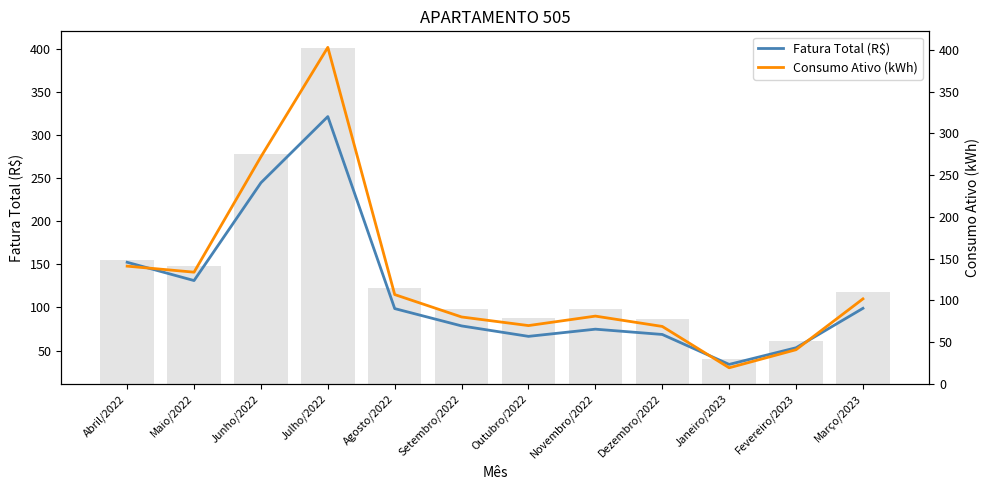

Are the bars grouped side by side (vs. stacked)?

Yes